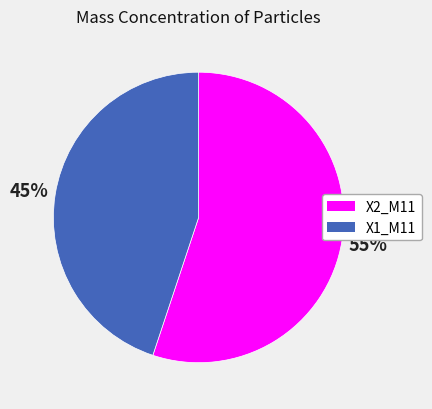

Which slice is the largest?

X2_M11